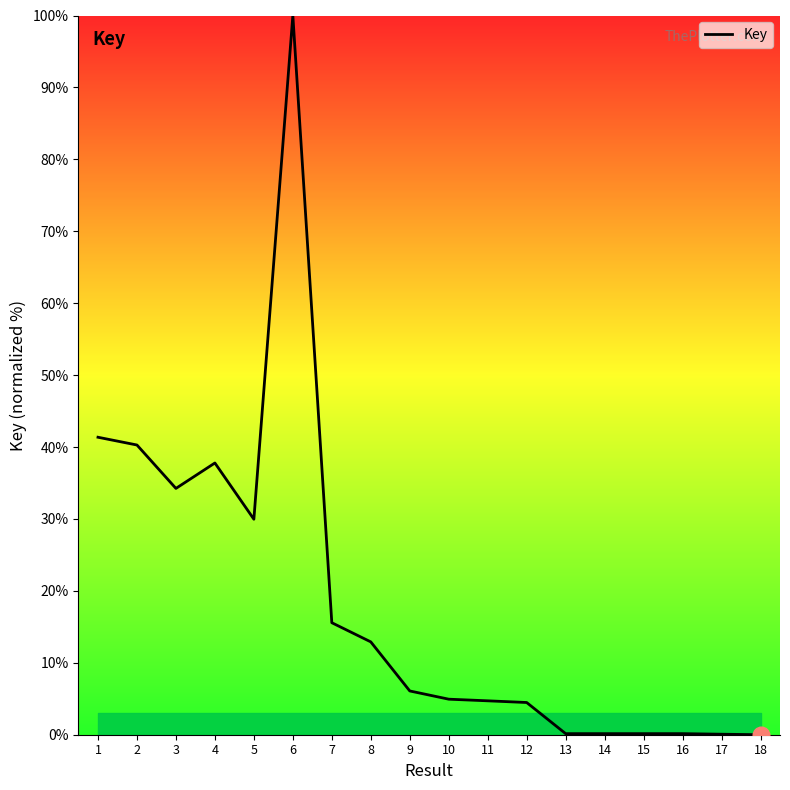

Which label corresponds to the largest value in the chart?

6